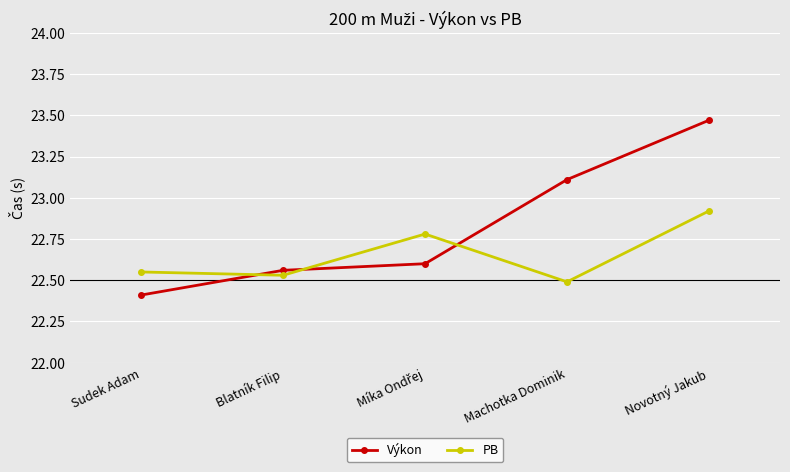

Where do PB and Výkon first cross each other?

Sudek Adam and Blatník Filip